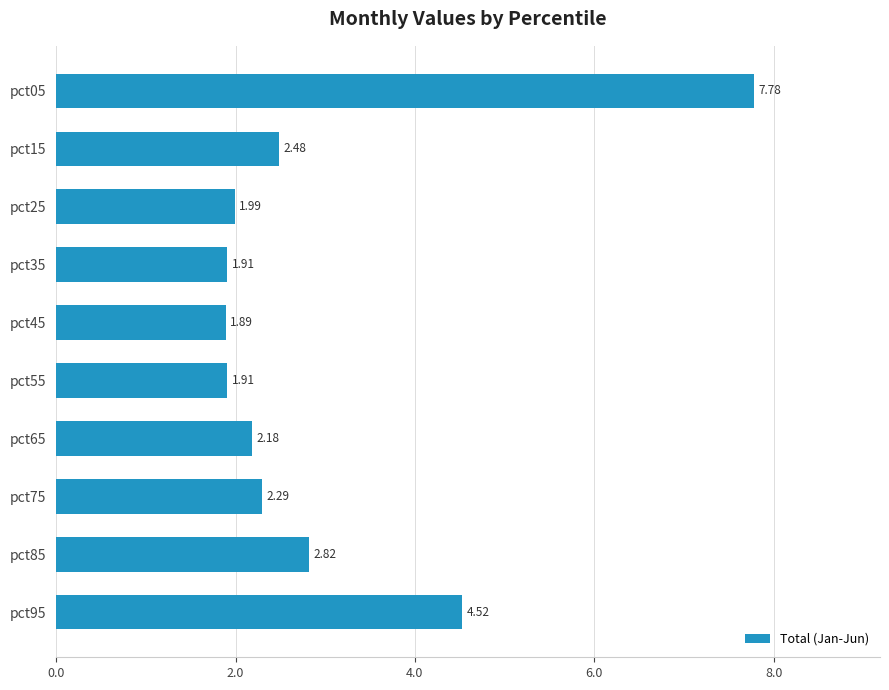

Which has a higher value, pct95 or pct55?

pct95